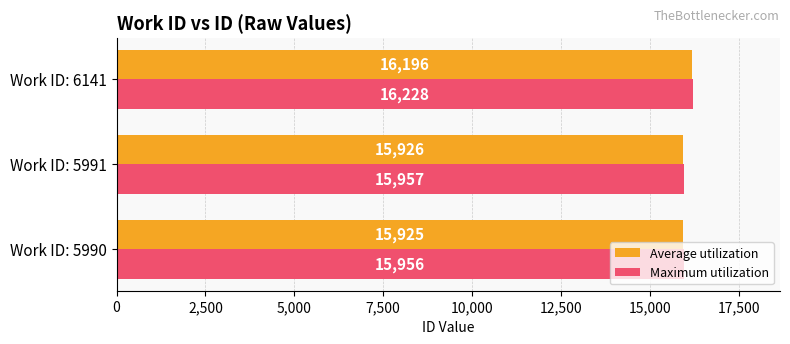

At which label is Maximum utilization closest to 16092?

Work ID: 5991